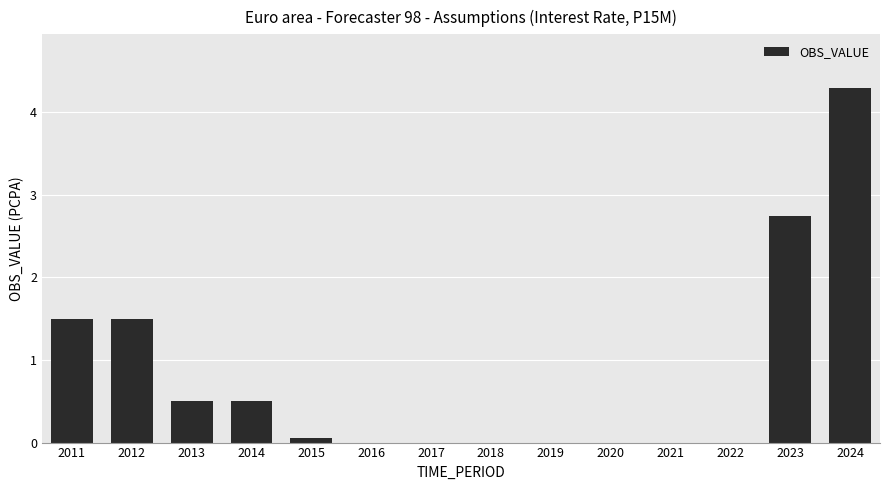

What is the sum of all values?

11.1